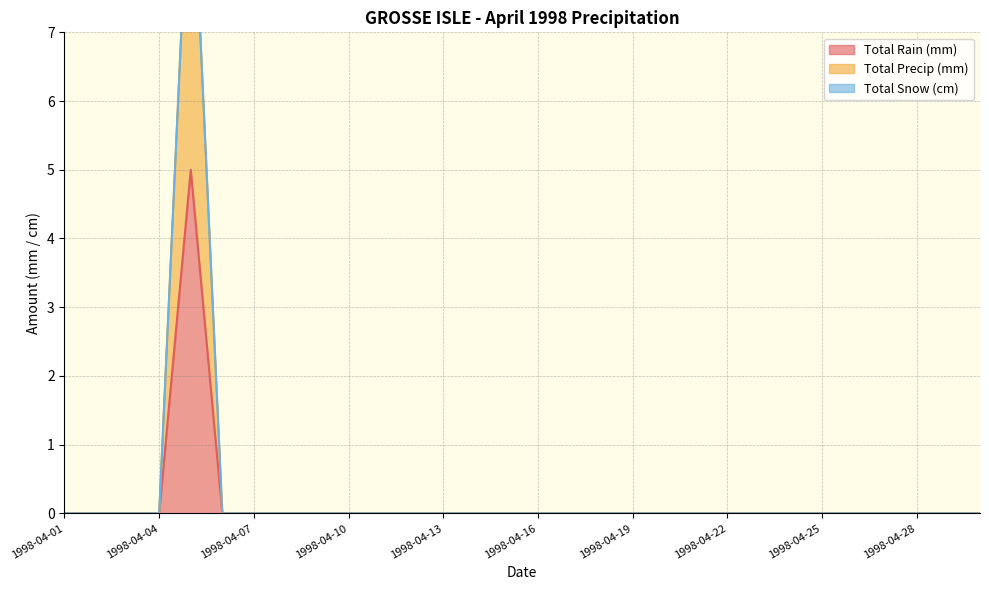

How many values in the Total Precip (mm) series exceed 0?

1